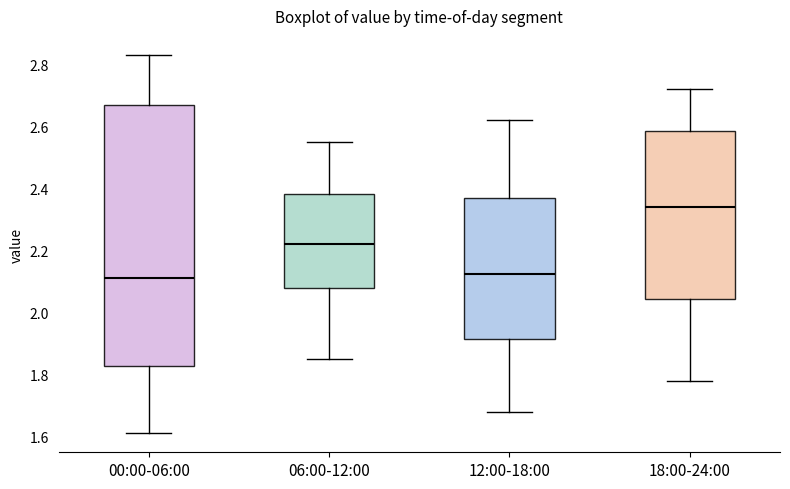

Which box is the tallest, from its lower edge to its upper edge?

00:00-06:00